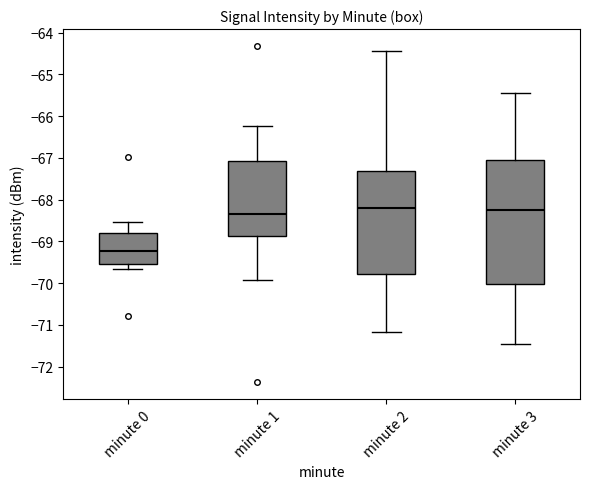

Where is the upper edge of the box for minute 0 on the y-axis? The values are not printed on the chart, so give them approximately, as read against the axis.

-68.8